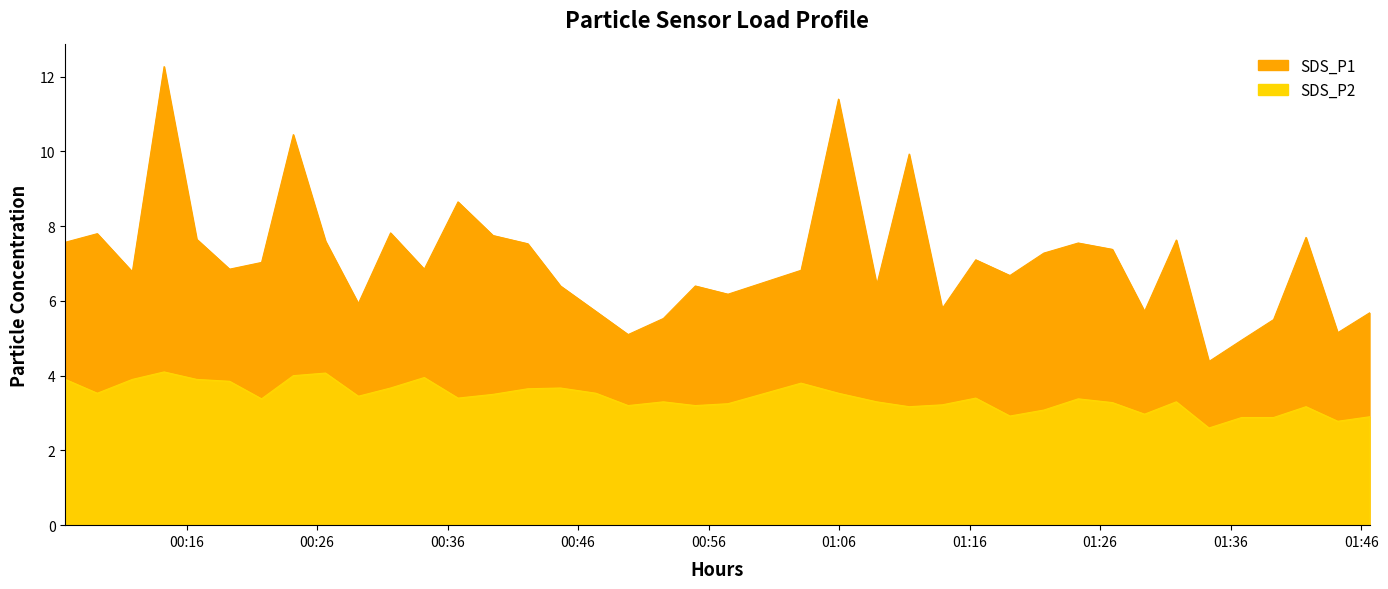

What is the sum of all SDS_P1 values?

276.9